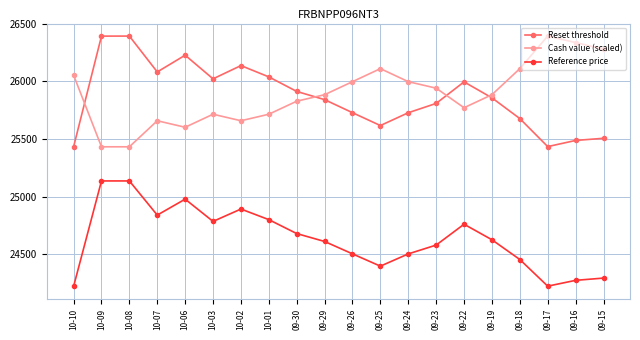

In Reset threshold, how many points are lower than both neighbors (excluding endpoints)?

4